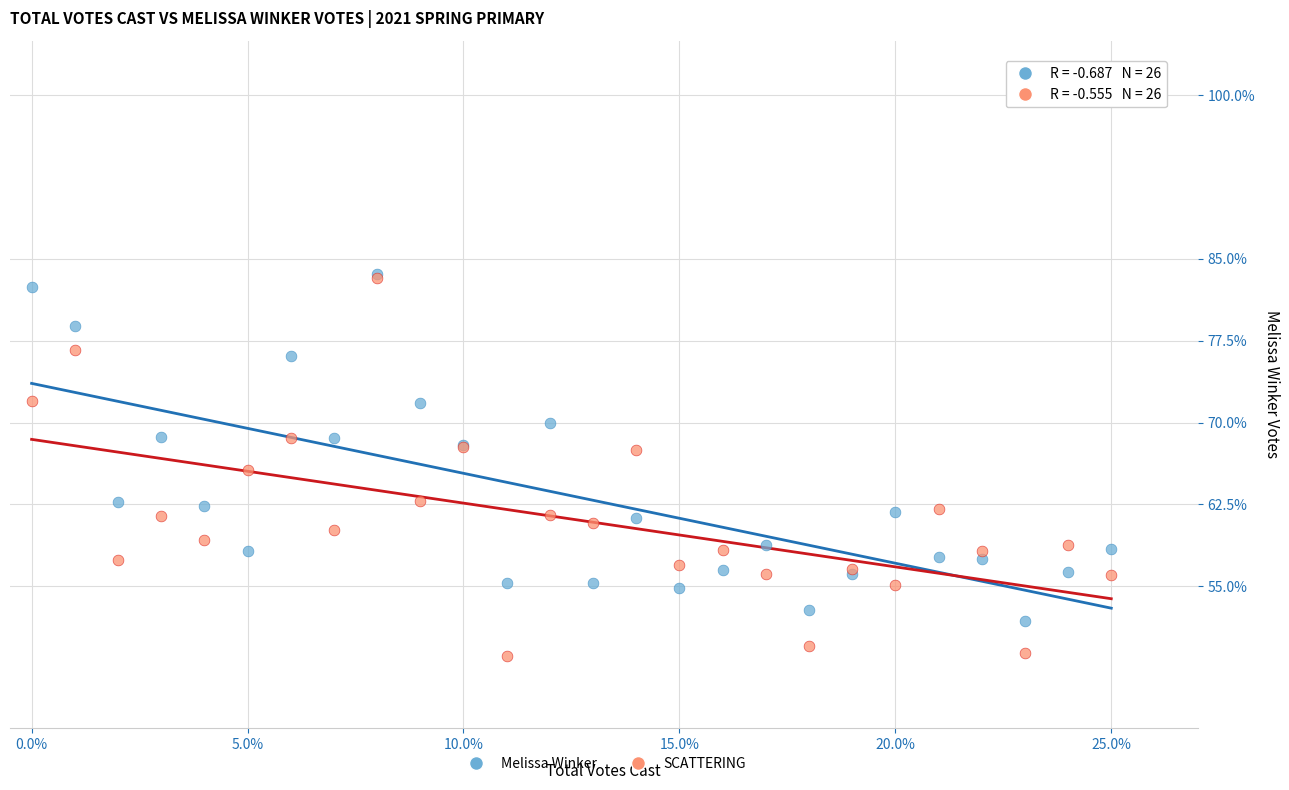

Which series reaches the minimum Y coordinate?

SCATTERING